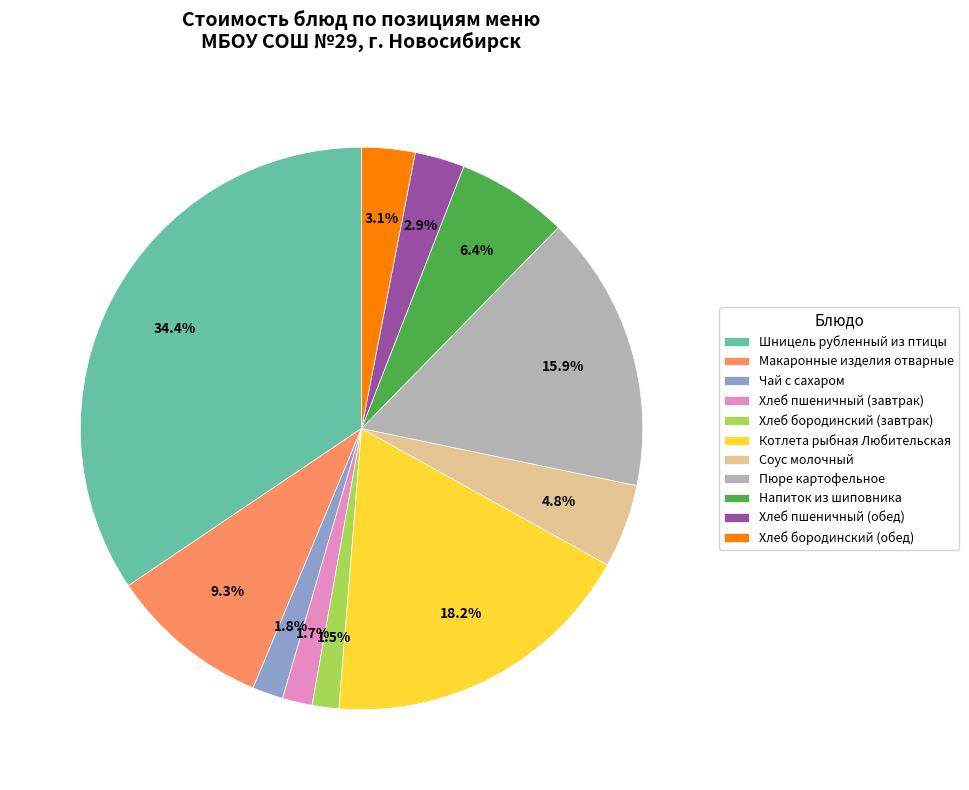

Combined, do Хлеб пшеничный (обед) and Хлеб бородинский (обед) account for over 50%?

No